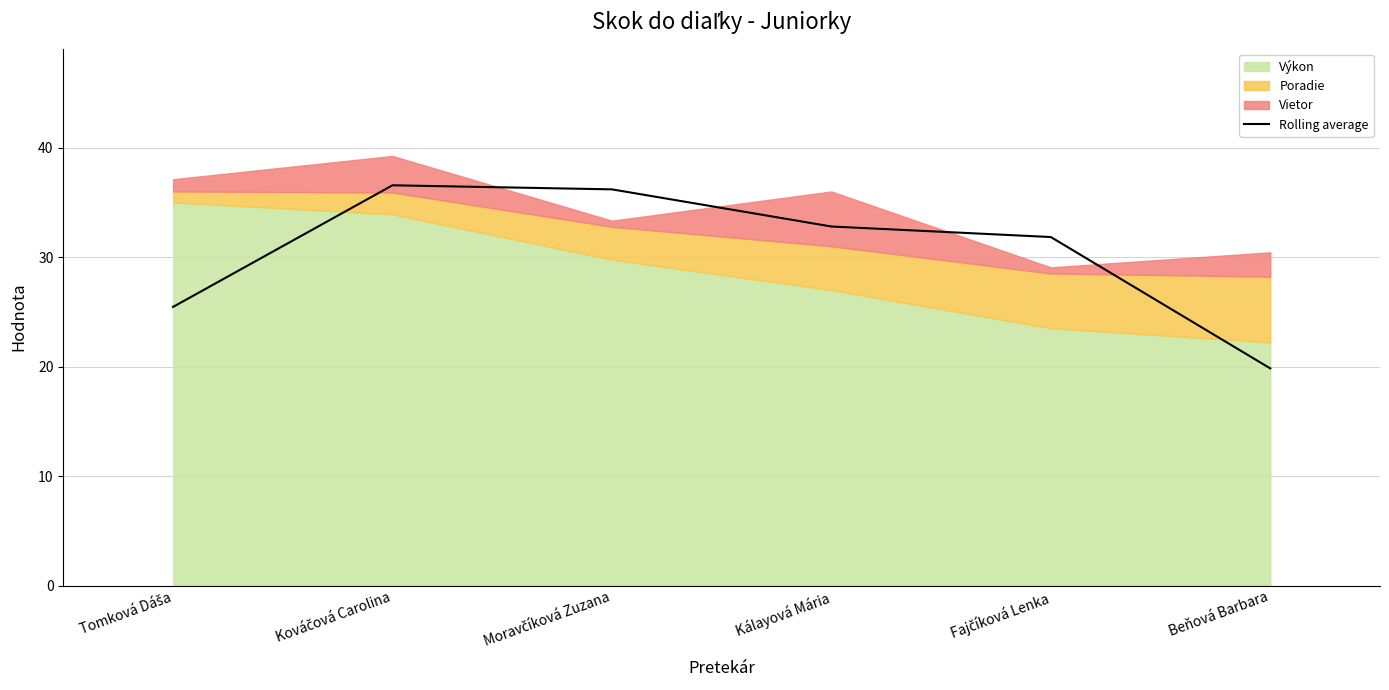

What is the change in value from Tomková Dáša to Beňová Barbara?

-5.6